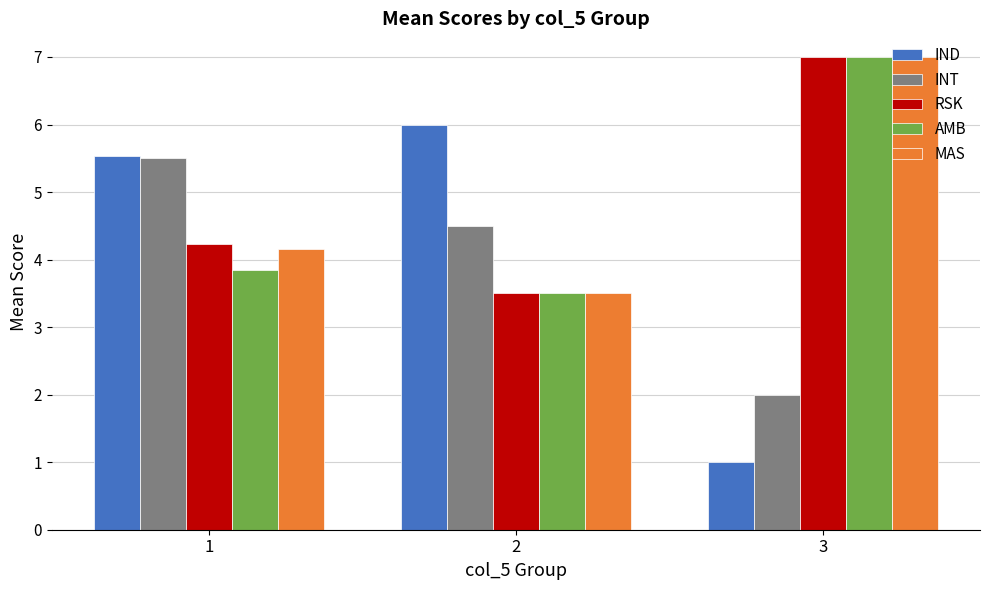

What is the difference between the highest and lowest values at 2?

2.5